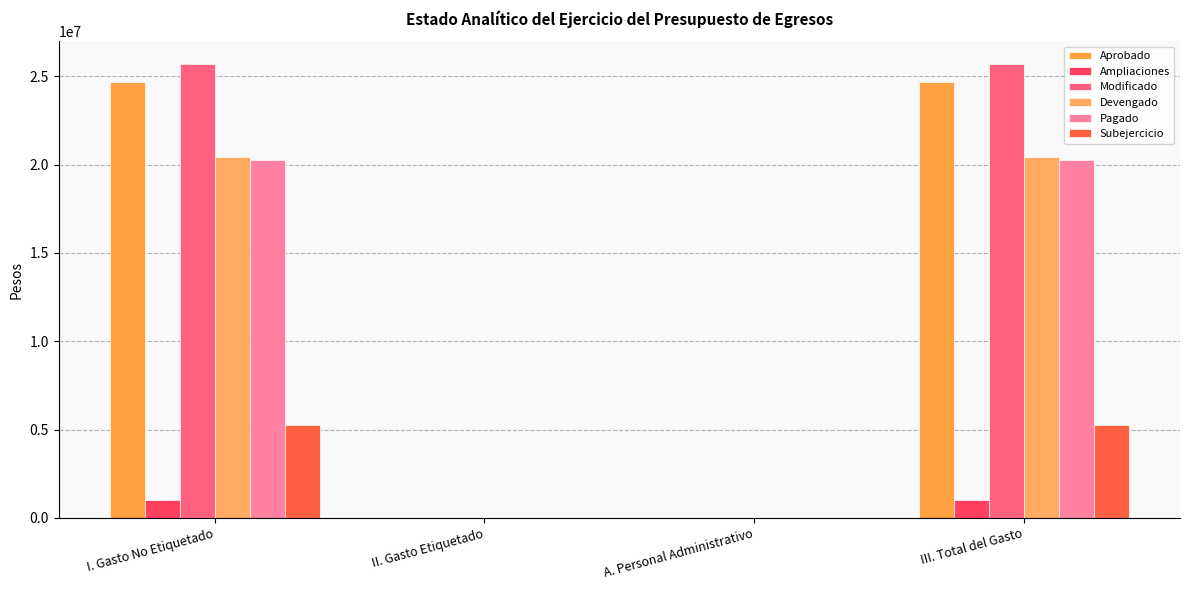

What is the label of the 4th bar from the left?

III. Total del Gasto